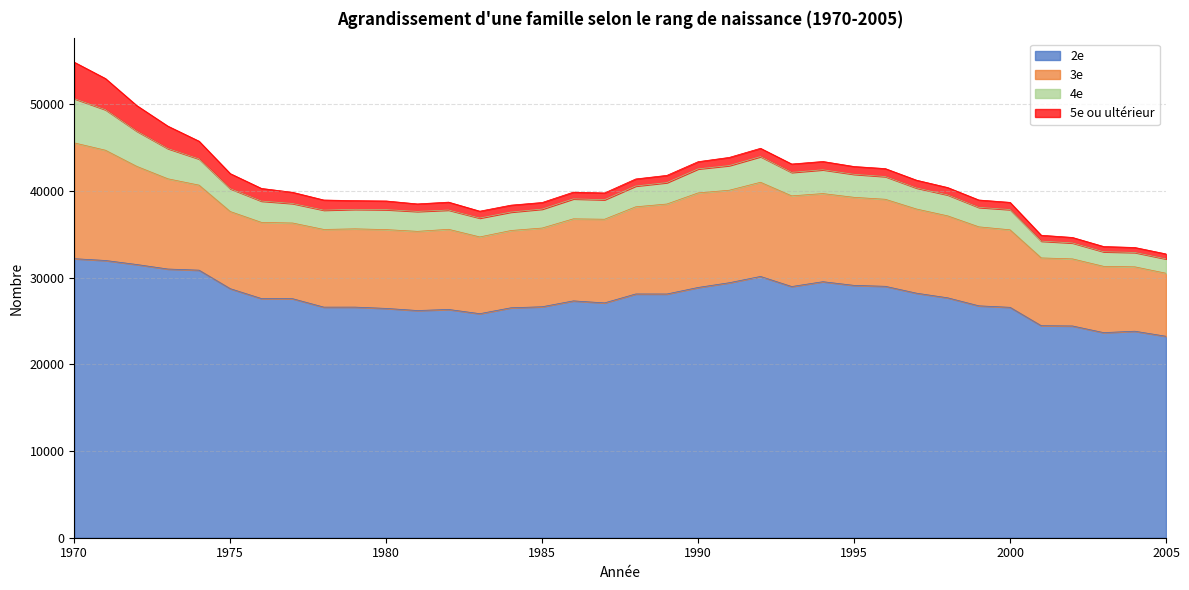

True or false: 4e has a value of 2857 at 2005.

False